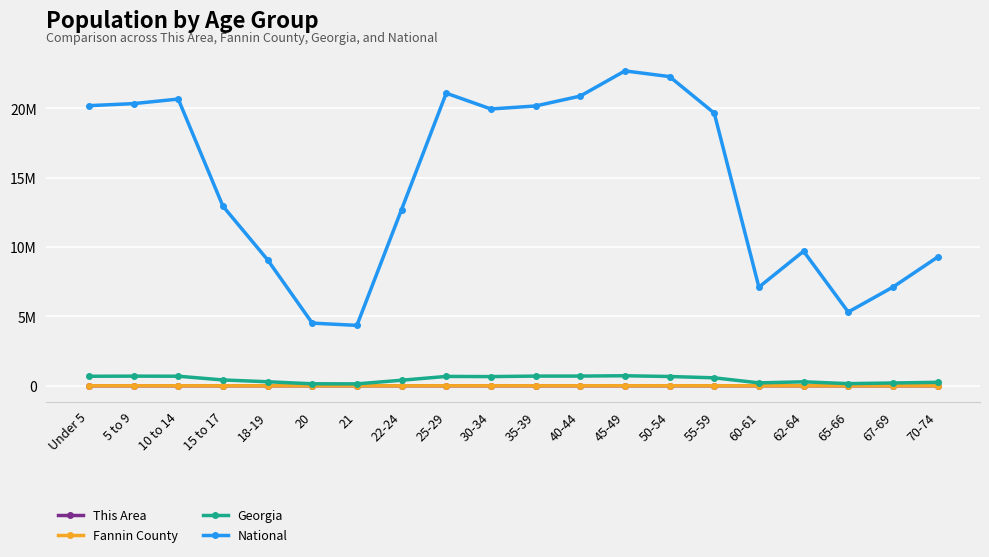

In Fannin County, how many points are lower than both neighbors (excluding endpoints)?

3